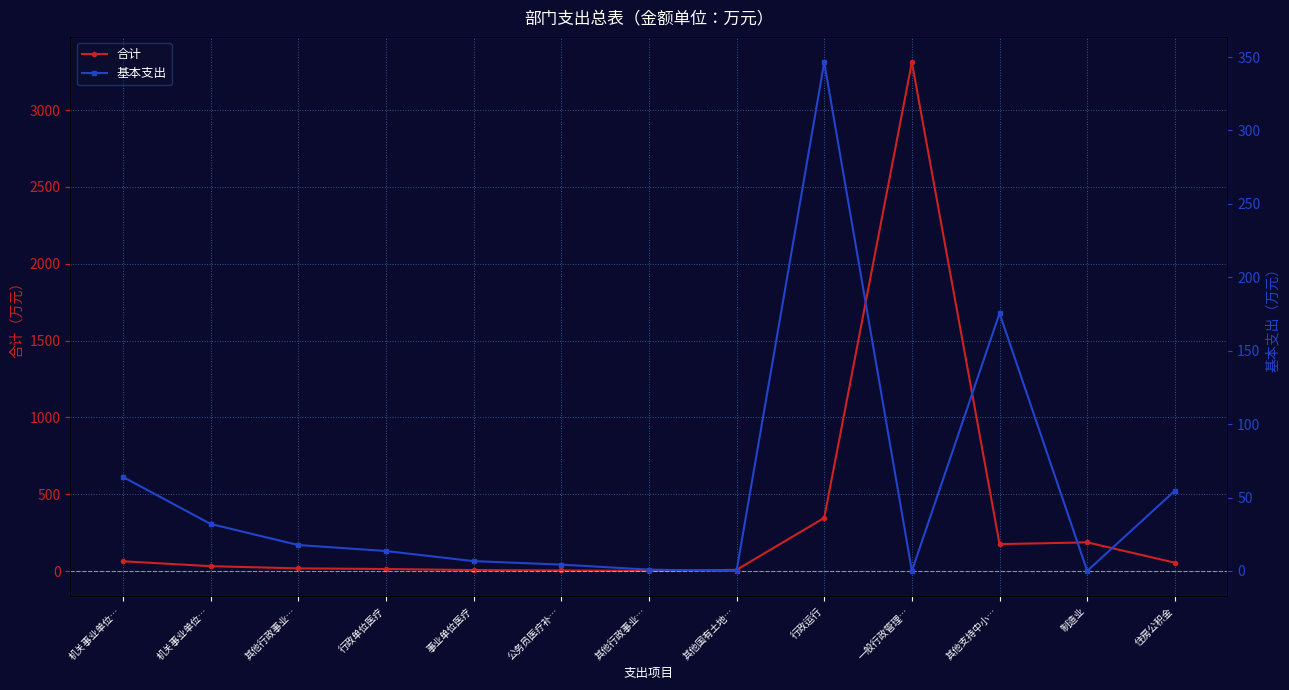

The 合计 series shows 5597.8 at 一般行政管理…. True or false?

False